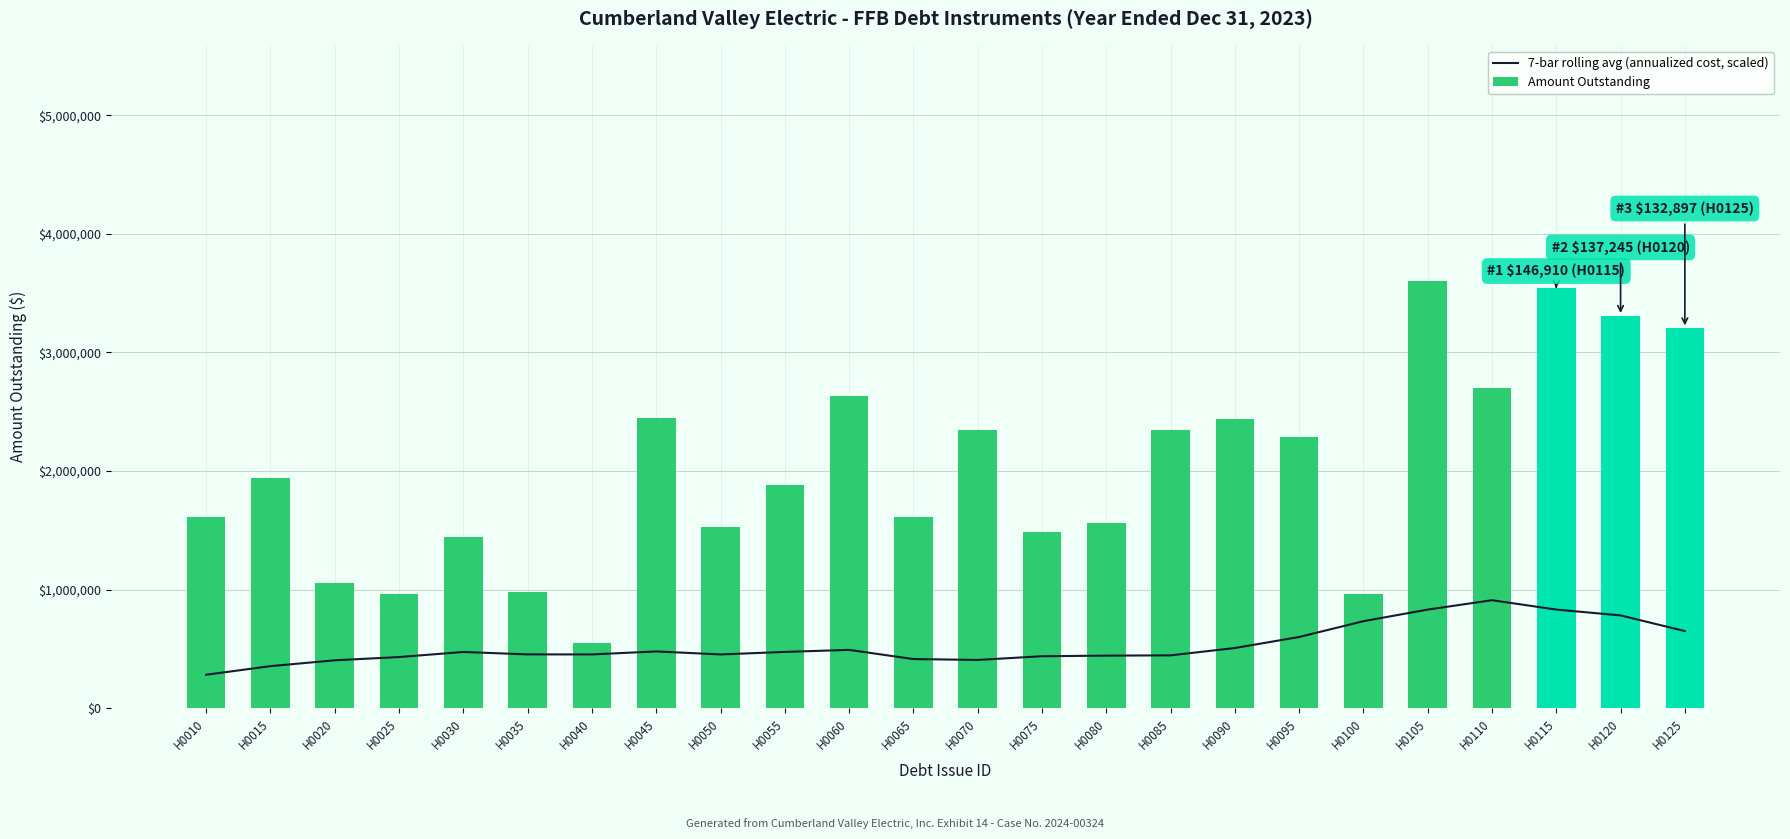

Which category has the highest value in the 7-bar rolling avg (annualized cost, scaled) series?

H0110